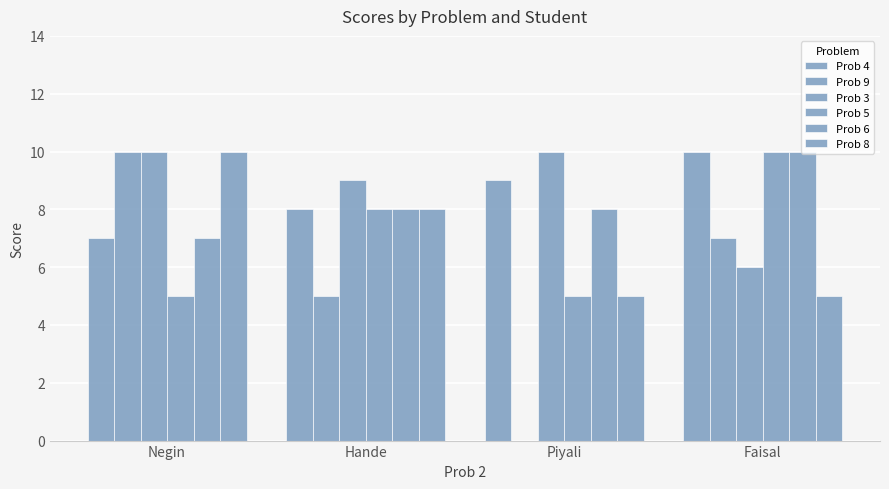

Count the number of categories in the chart.

4